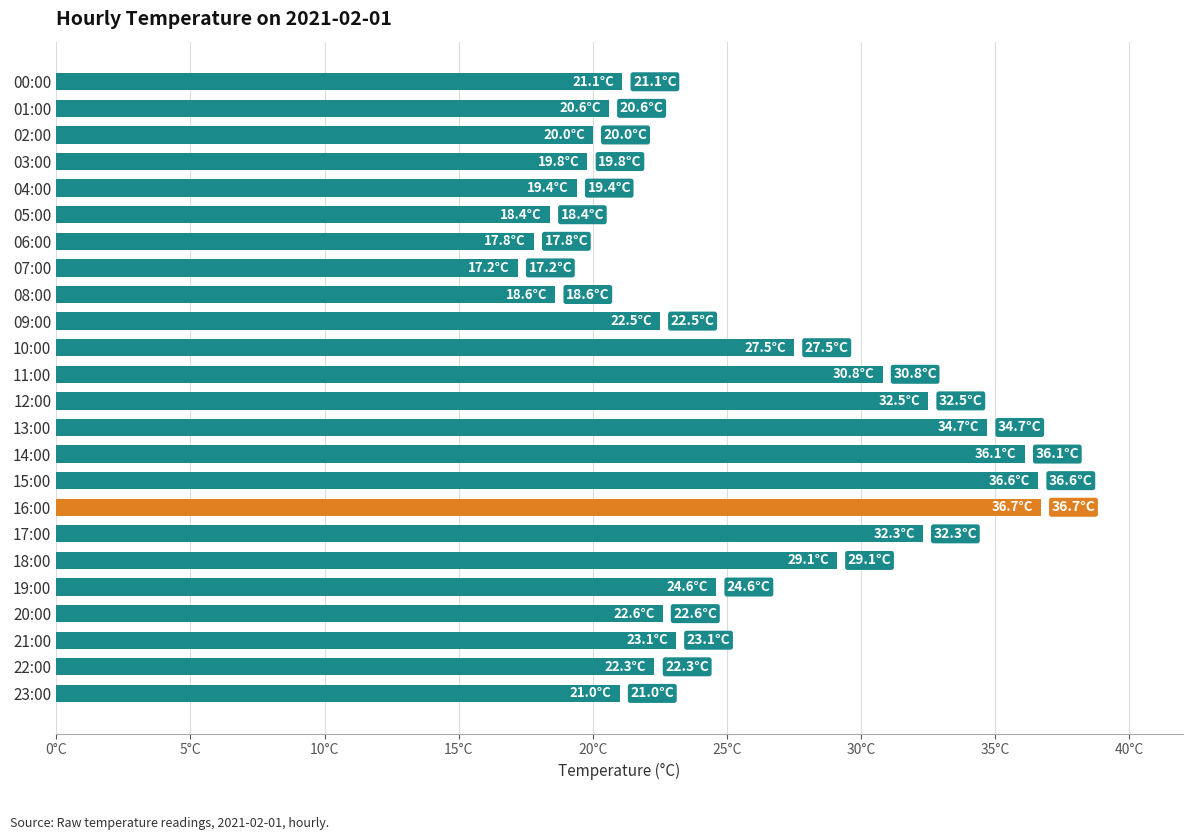

Does the chart contain any negative values?

No